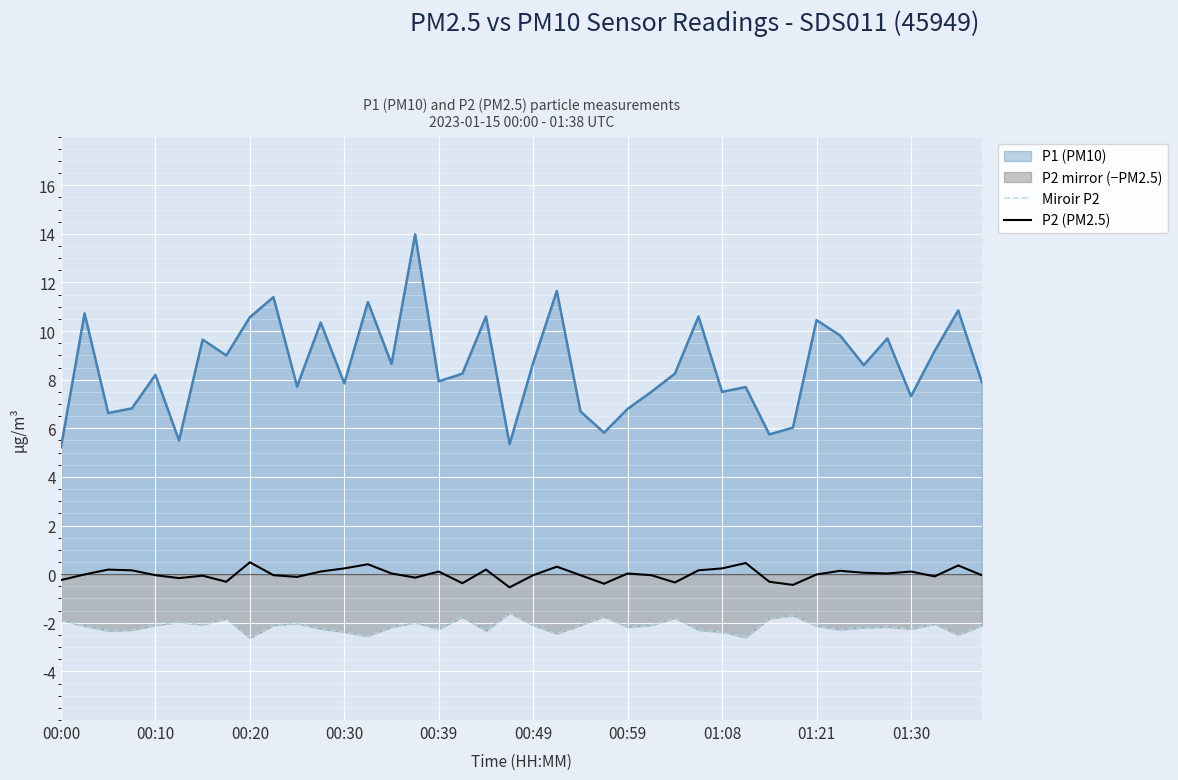

True or false: P2 (PM2.5) and Miroir P2 cross at least once.

False